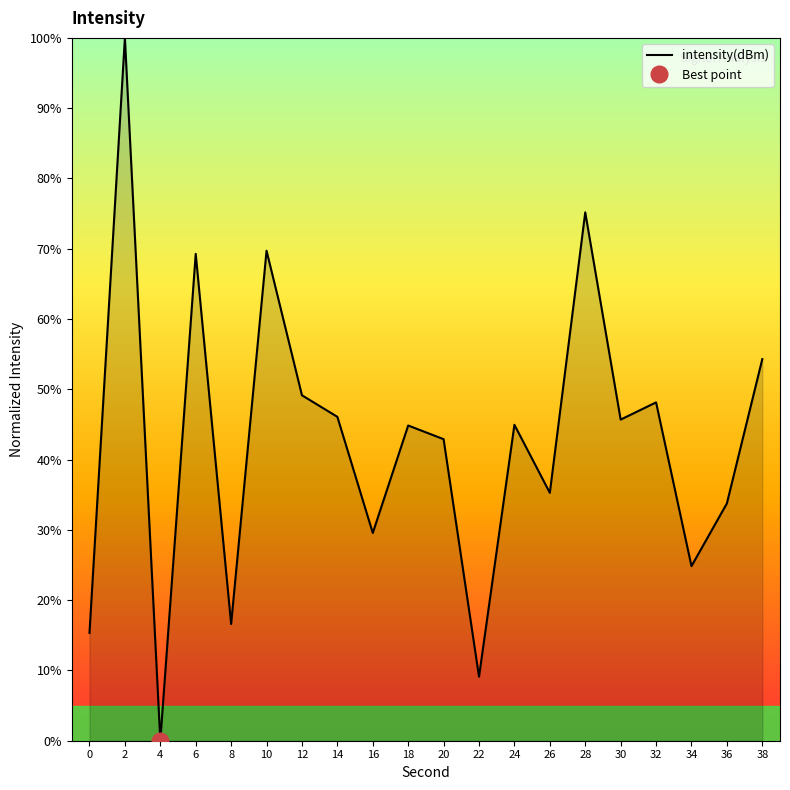

What value does the data have at 22?

9.1